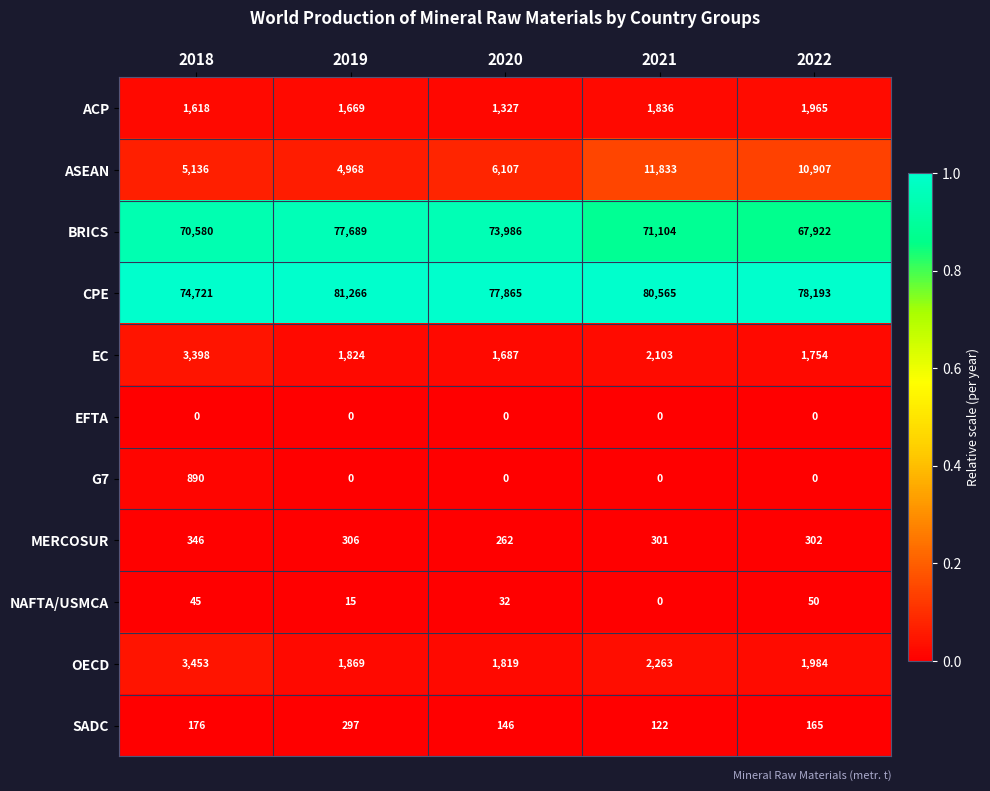

How many categories are shown in the chart?

5